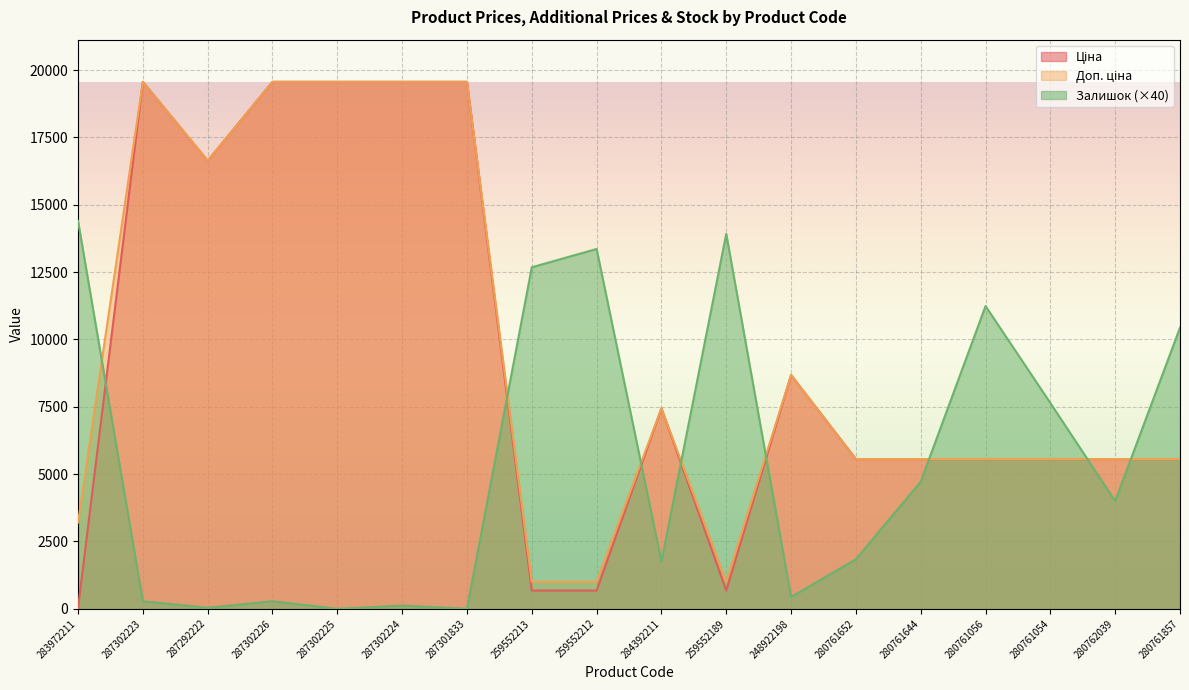

Where is the first local maximum for Залишок?

287302226